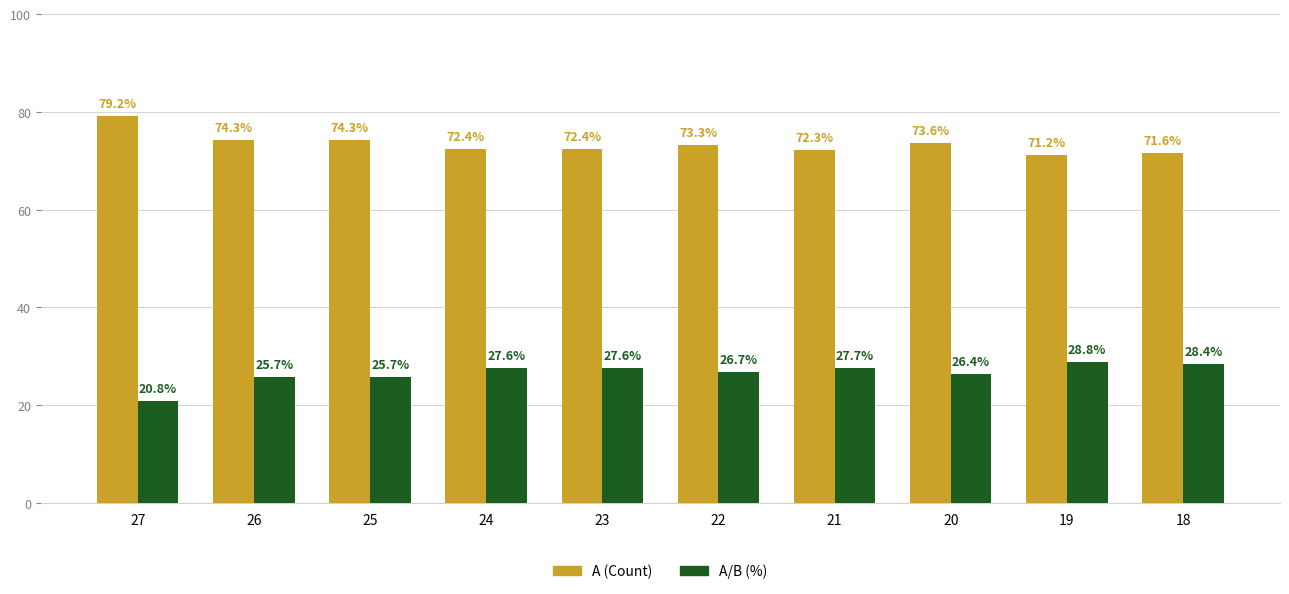

Reading left to right, transcribe all the data shown in this chart.

A (Count): 27=79.2	26=74.3	25=74.3	24=72.4	23=72.4	22=73.3	21=72.3	20=73.6	19=71.2	18=71.6
A/B (%): 27=20.8	26=25.7	25=25.7	24=27.6	23=27.6	22=26.7	21=27.7	20=26.4	19=28.8	18=28.4